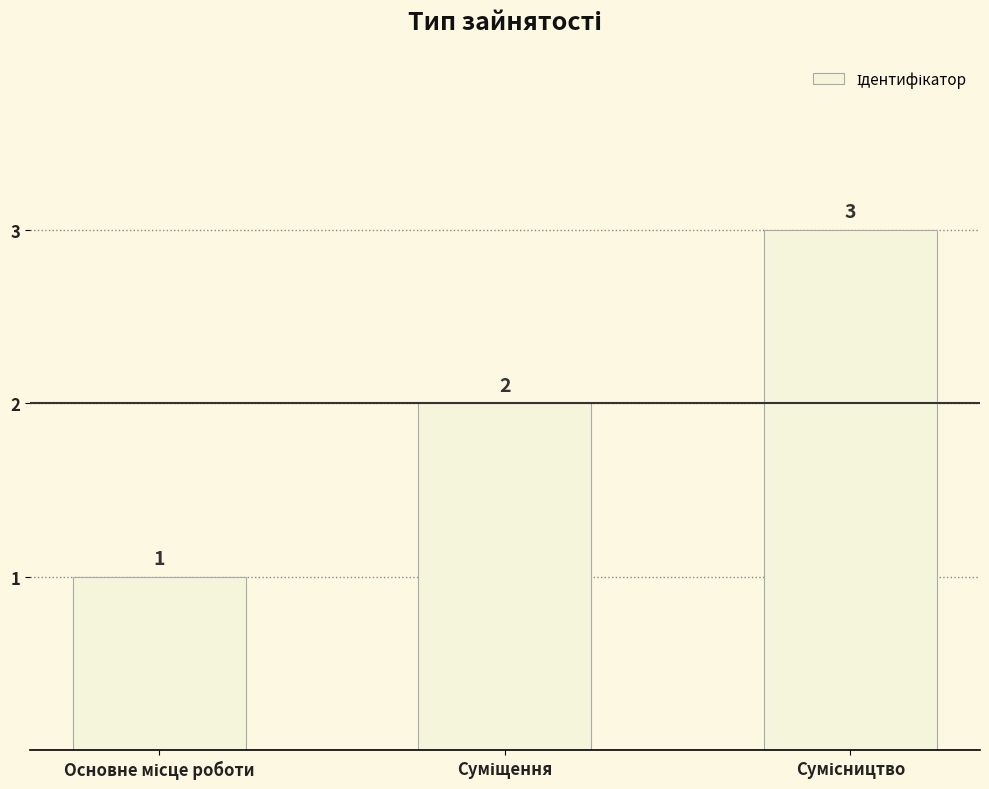

How many categories are shown in the chart?

3